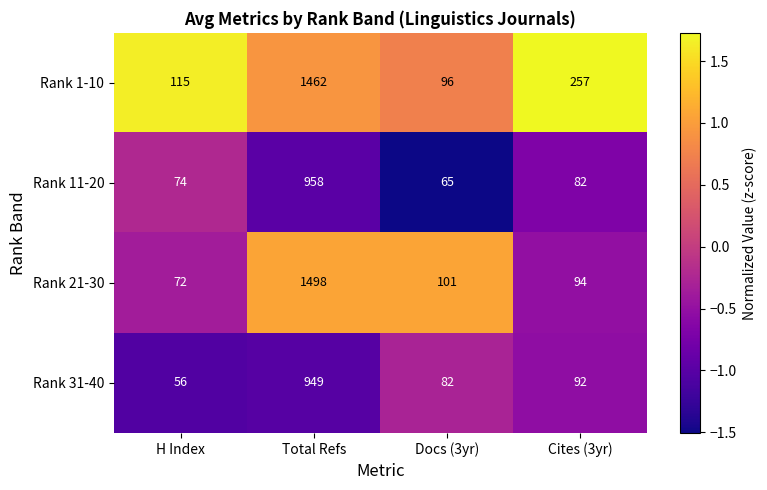

Reading left to right, extract all data points from this chart.

Rank 1-10: 115	1462	96	257
Rank 11-20: 74	958	65	82
Rank 21-30: 72	1498	101	94
Rank 31-40: 56	949	82	92